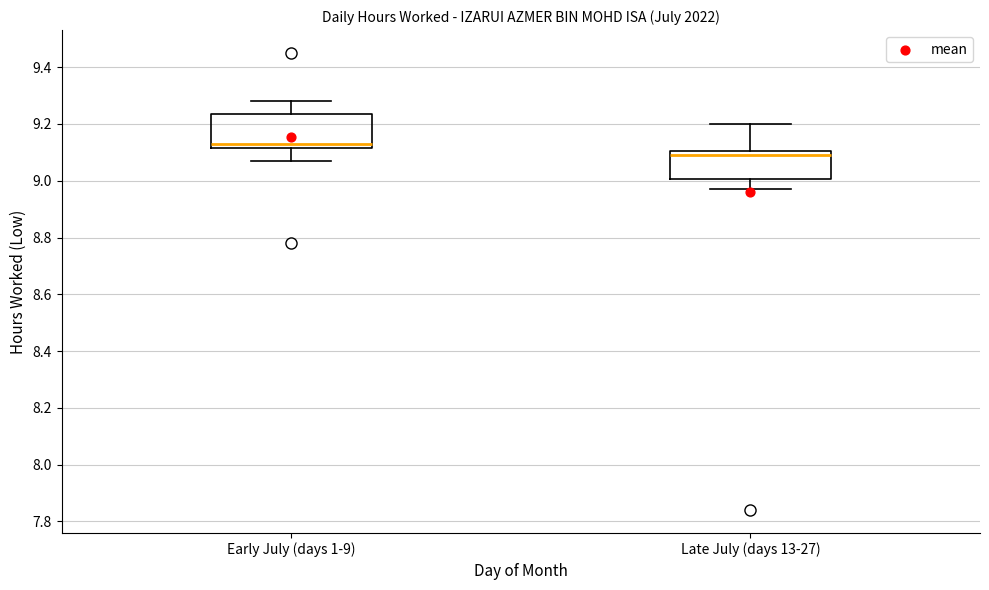

Which box has the highest median line?

Early July (days 1-9)